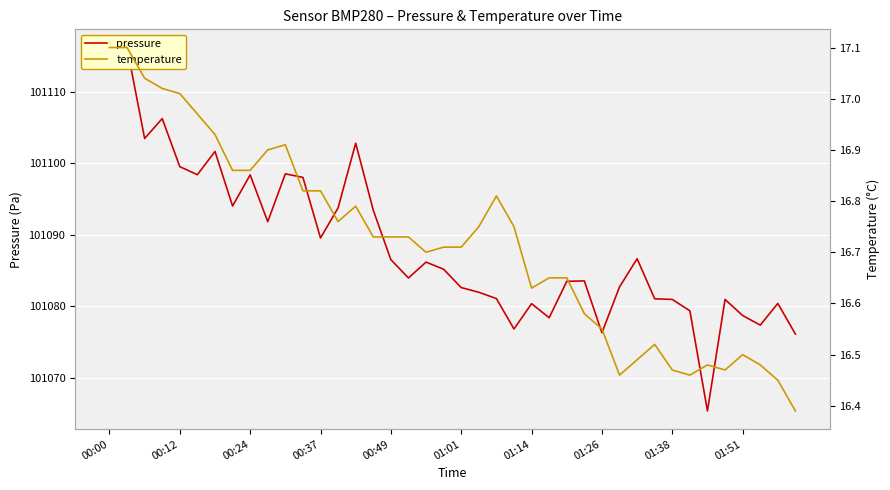

How many lines are shown in the chart?

2